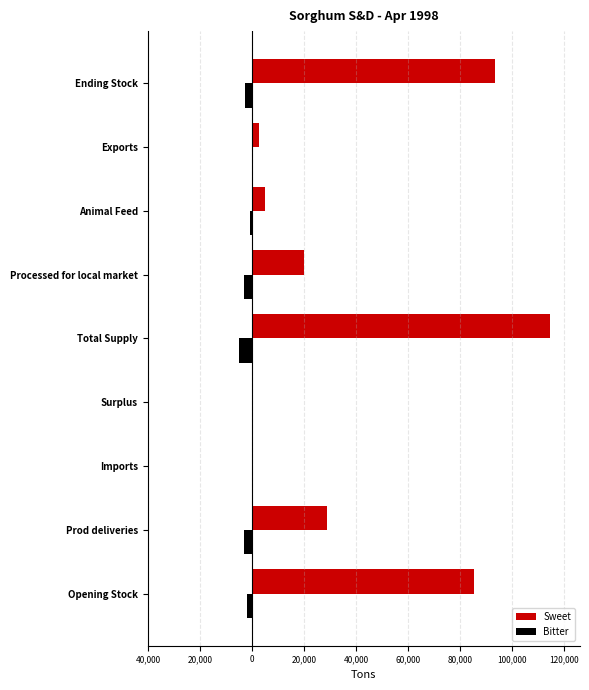

What are all the series names shown in the legend?

Sweet, Bitter